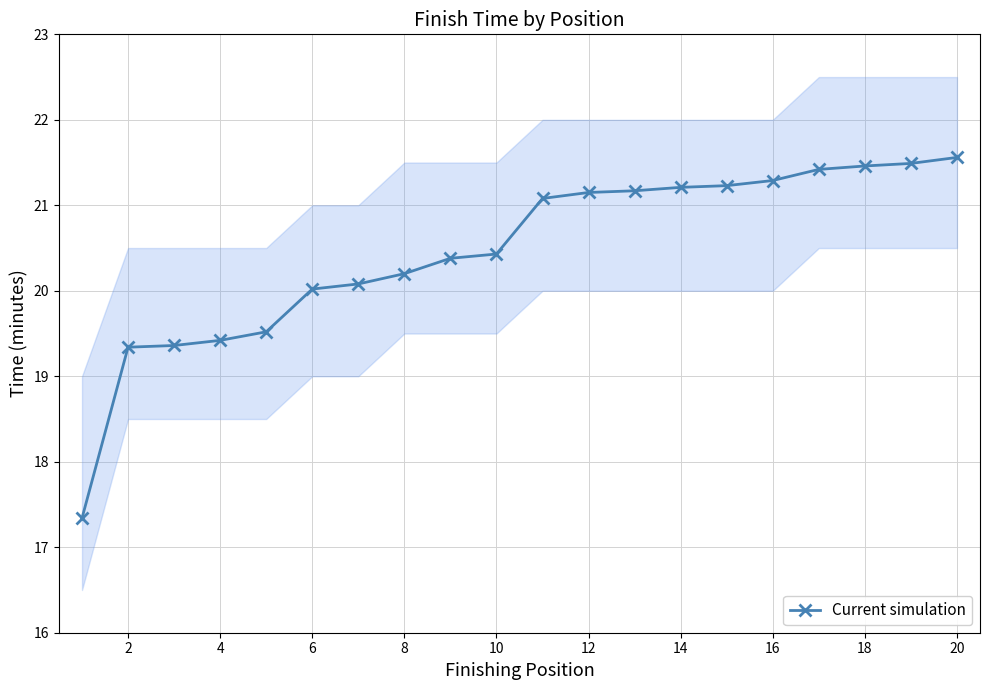

Reading left to right, transcribe all the data shown in this chart.

17.3	19.3	19.4	19.4	19.5	20.0	20.1	20.2	20.4	20.4	21.1	21.1	21.2	21.2	21.2	21.3	21.4	21.5	21.5	21.6